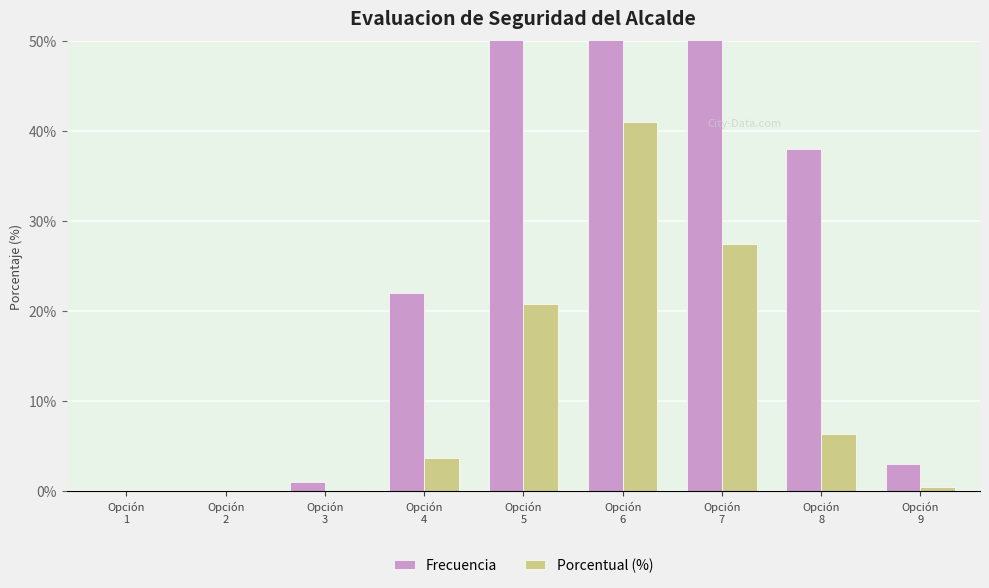

What are all the series names shown in the legend?

Frecuencia, Porcentual (%)